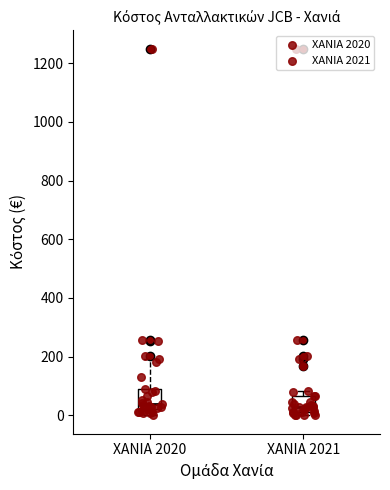

Where does the median line of the box for ΧΑΝΙΑ 2020 sit on the y-axis? The values are not printed on the chart, so give them approximately, as read against the axis.

40